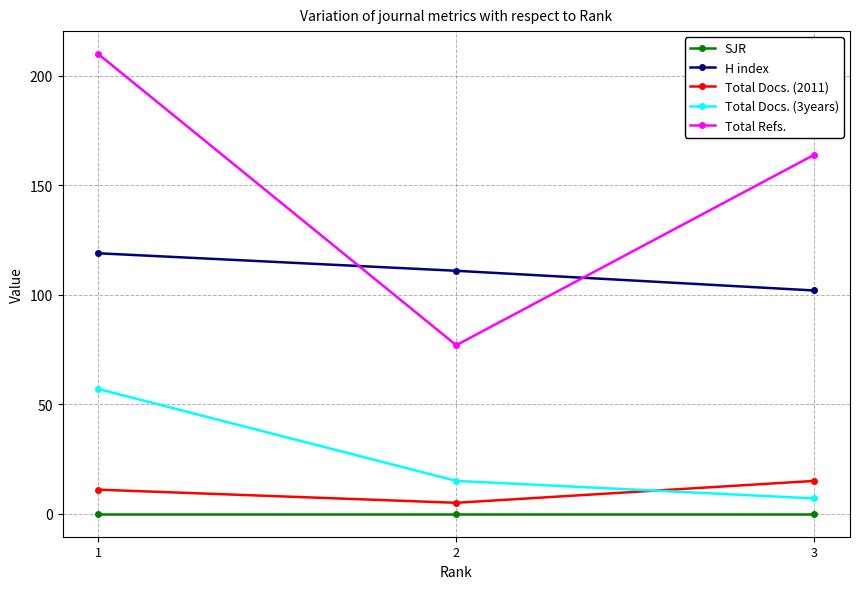

What is the sum of all H index values?

332